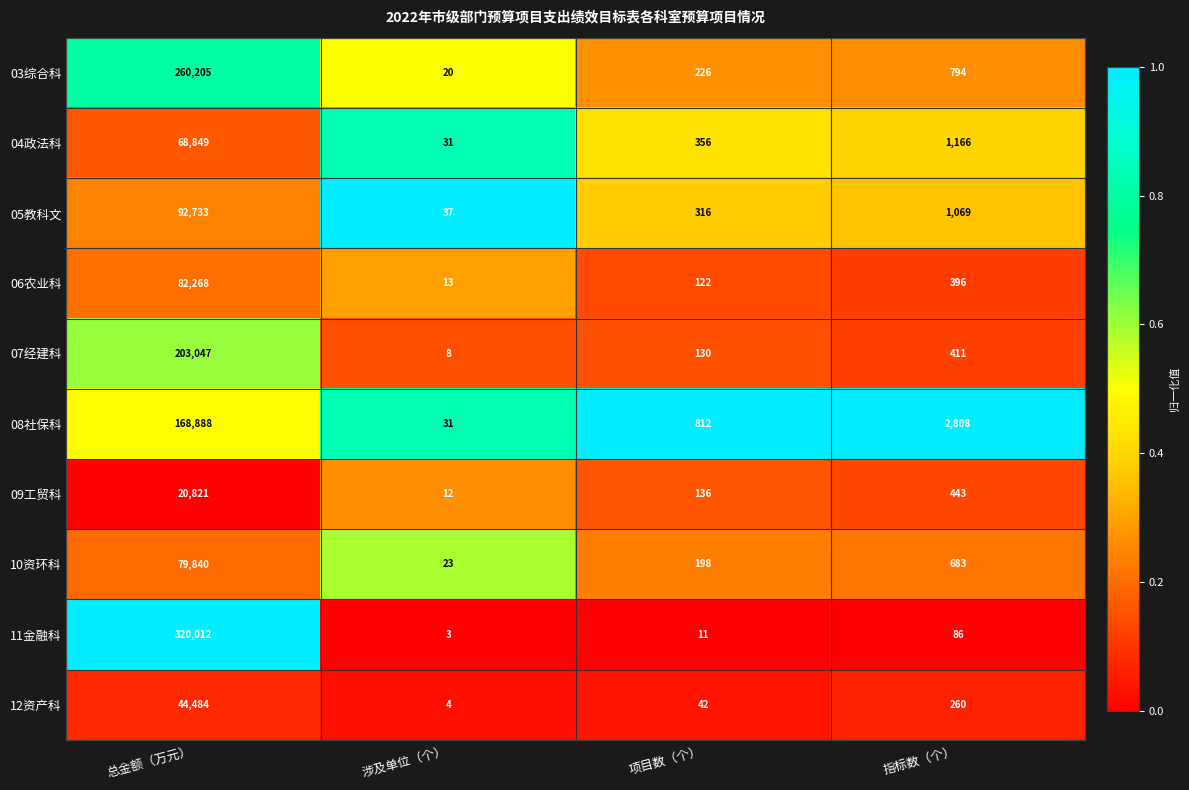

What is the highest value of the 06农业科 series?

82268